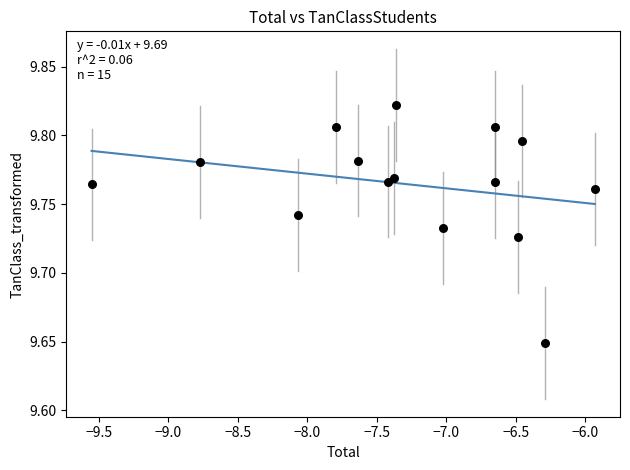

What is the range of X values (max minus min)?

3.6